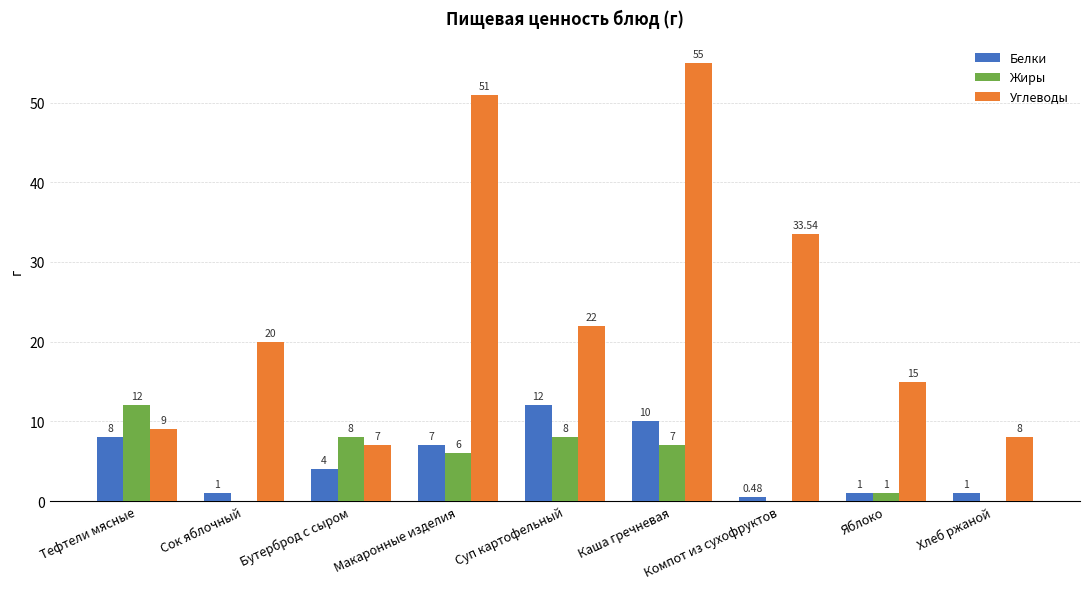

At which category does the chart reach its peak across all series?

Каша гречневая